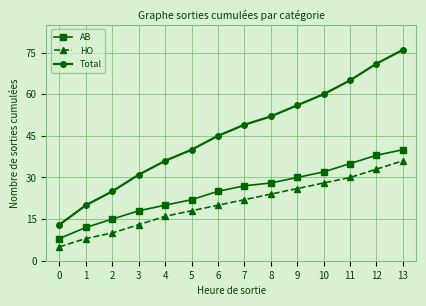

What value does the Total series have at 6?

45